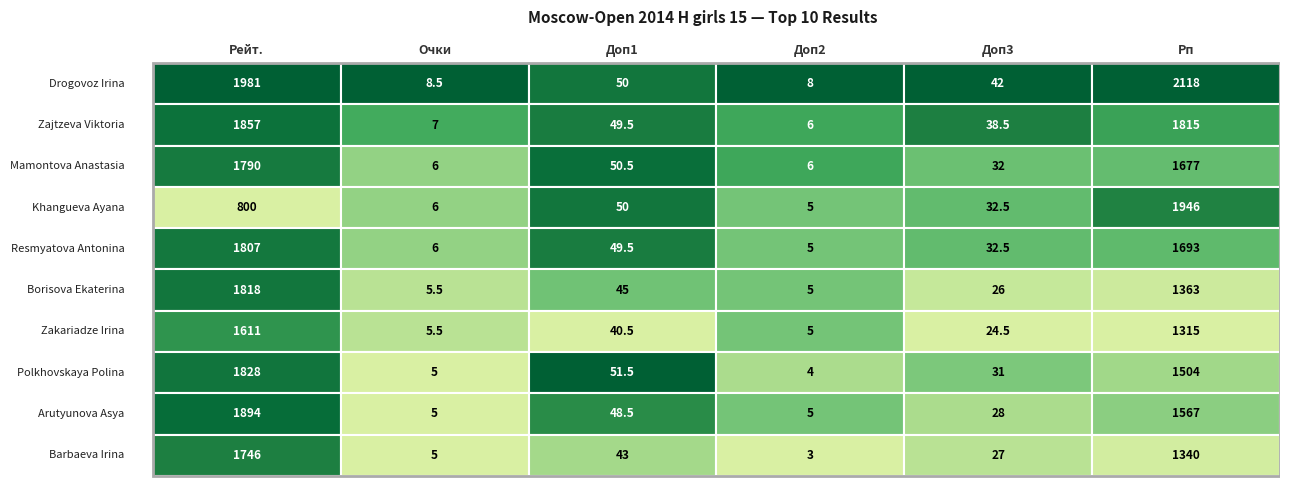

Which series changed the most between Доп2 and Доп3?

Drogovoz Irina